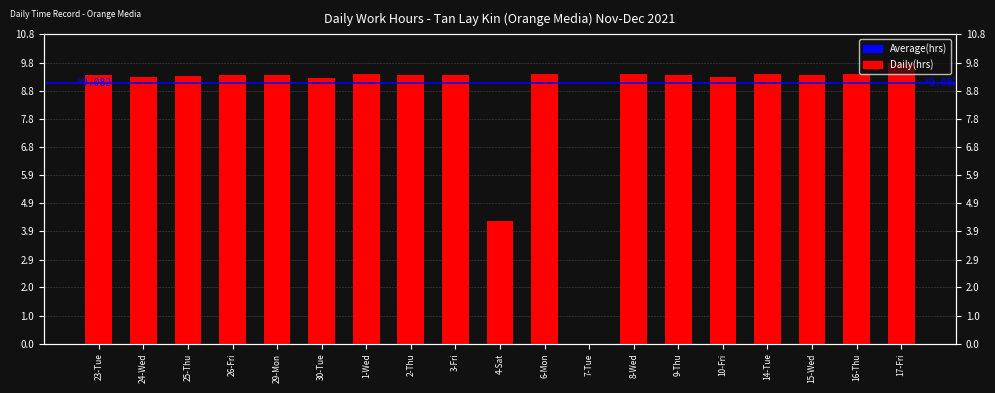

Between 9-Thu and 24-Wed, which is larger?

9-Thu